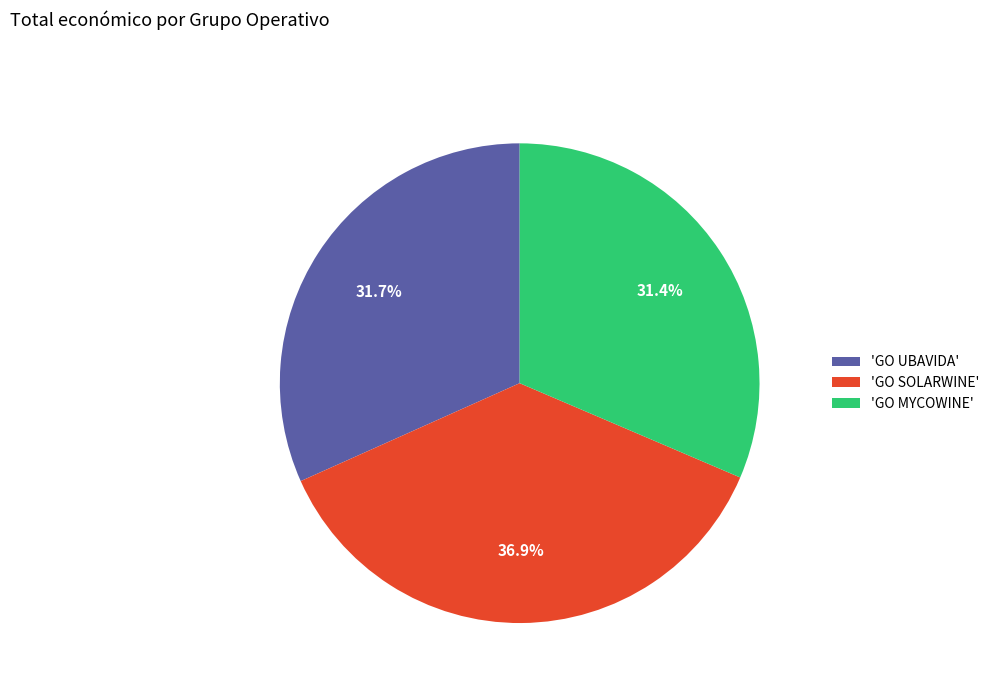

Approximately how many times larger is the value at 'GO SOLARWINE' compared to 'GO MYCOWINE'?

1.2